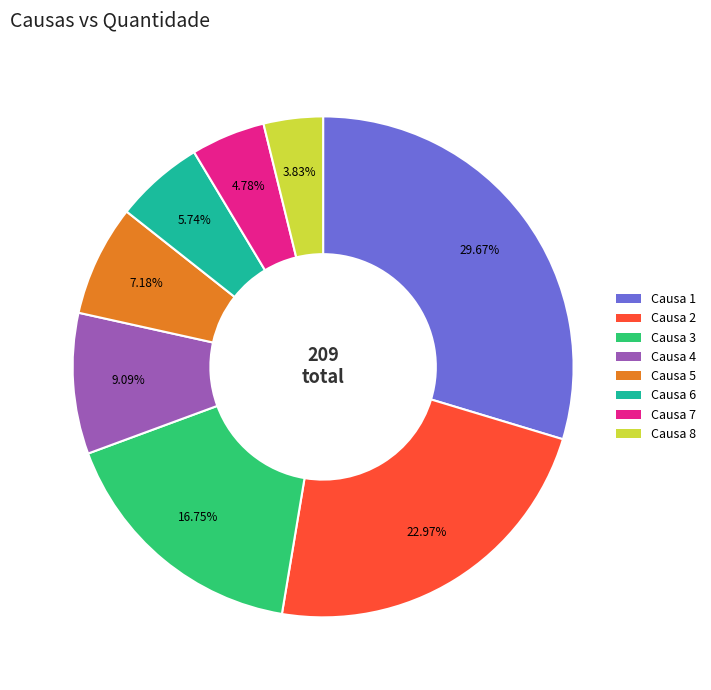

How many slices are in this pie chart?

8